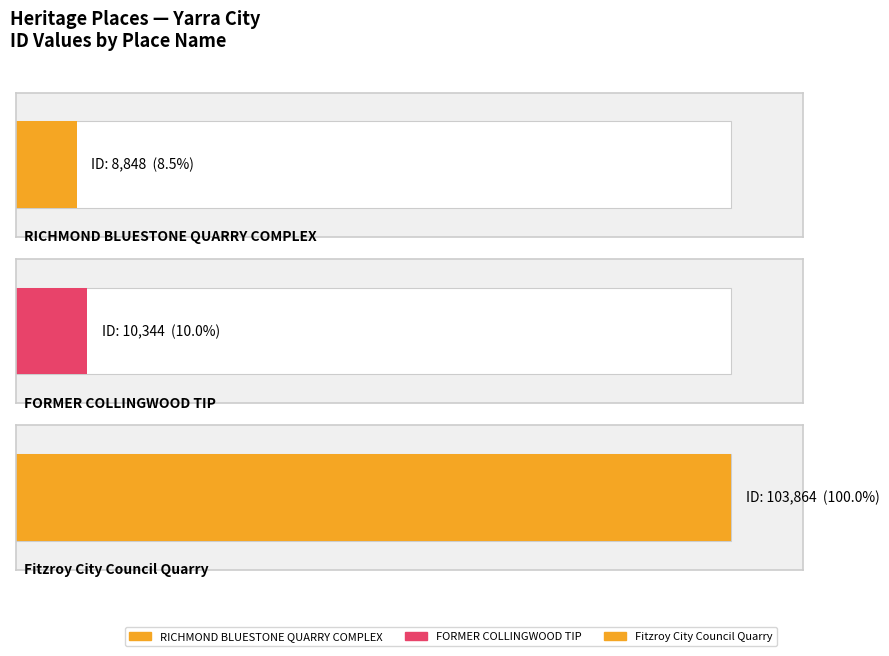

Is it true that the value at Fitzroy City Council
Quarry is 103864?

True